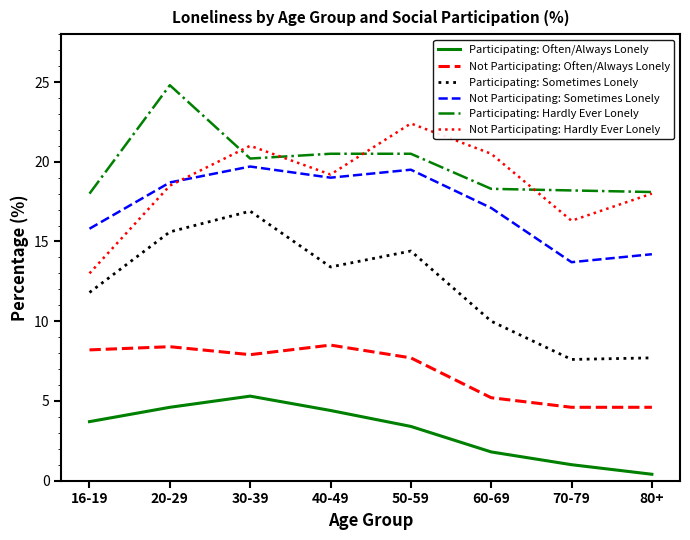

At which label is Participating: Often/Always Lonely closest to 2?

60-69